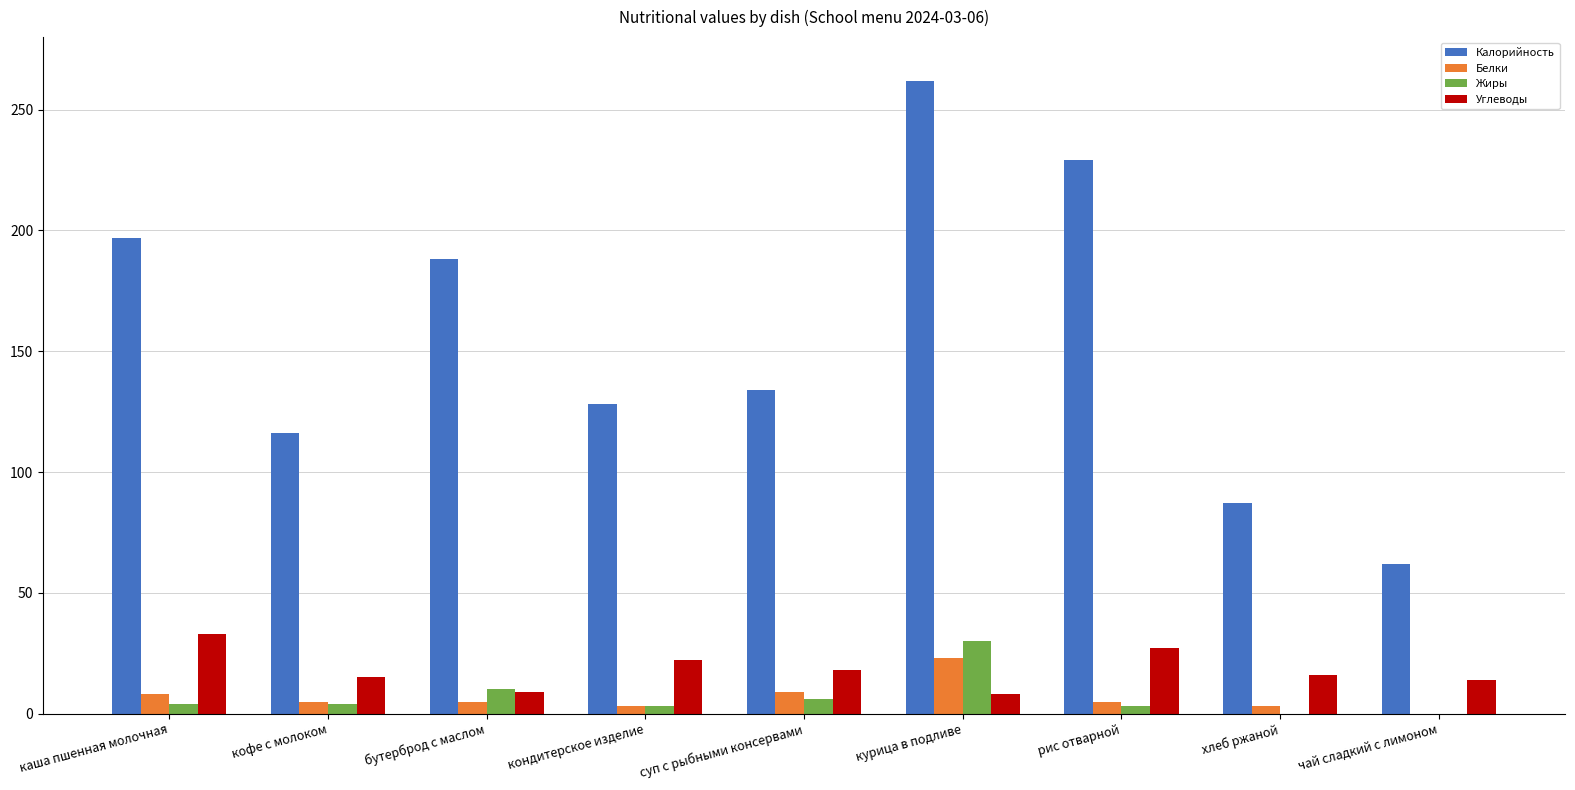

Is the value of Калорийность at рис отварной greater than the value of Жиры at бутерброд с маслом?

Yes